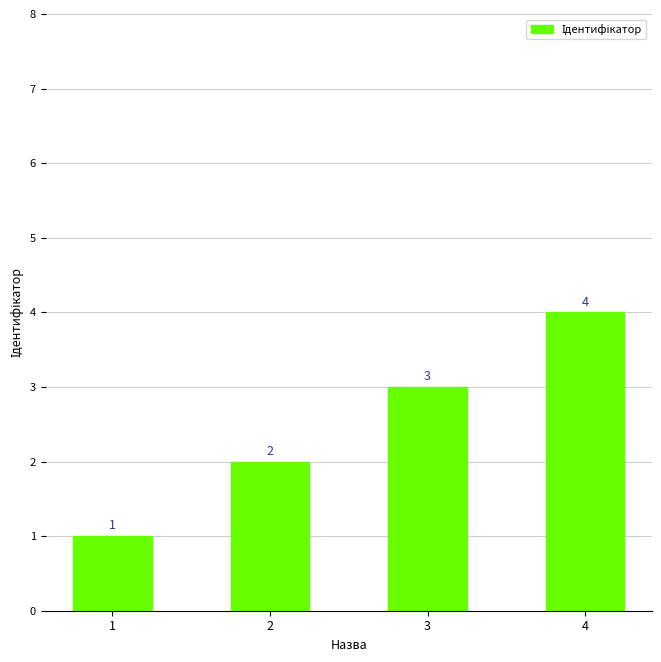

Reading left to right, list all the values displayed in this chart.

1	2	3	4